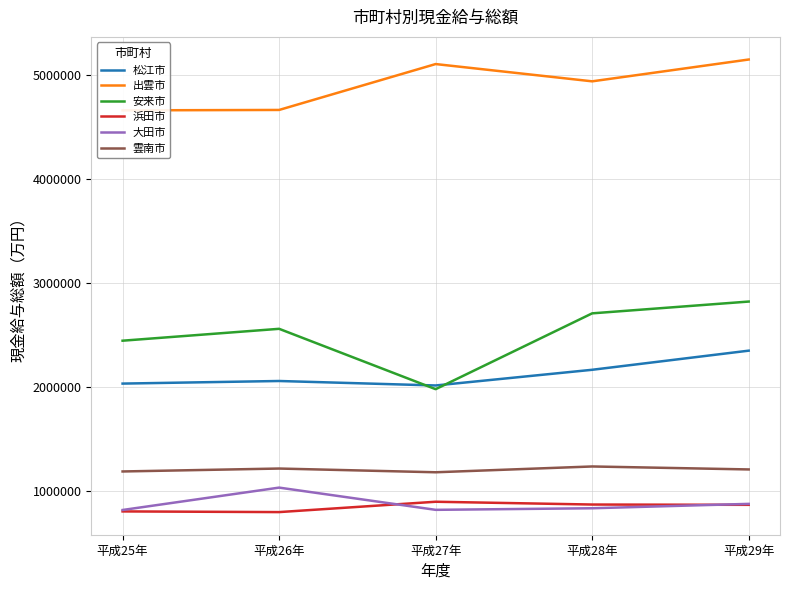

The value of 安来市 at 平成25年 is 2448090. True or false?

True